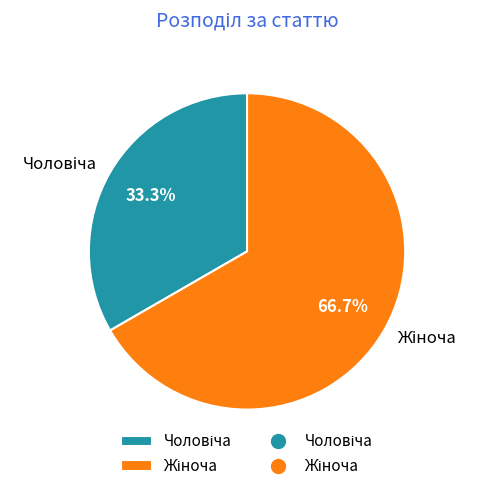

Count the number of slices in the pie.

2